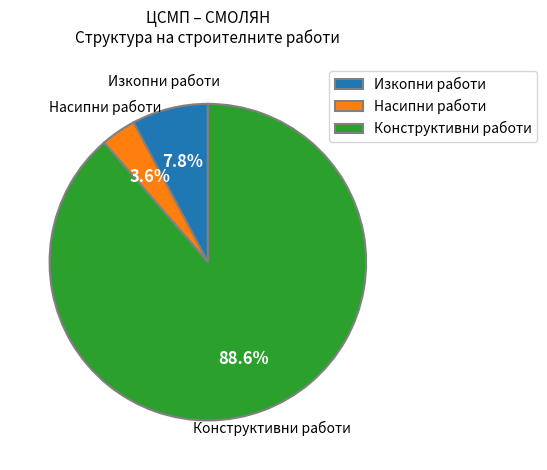

Which category has the smallest portion of the pie?

Насипни работи